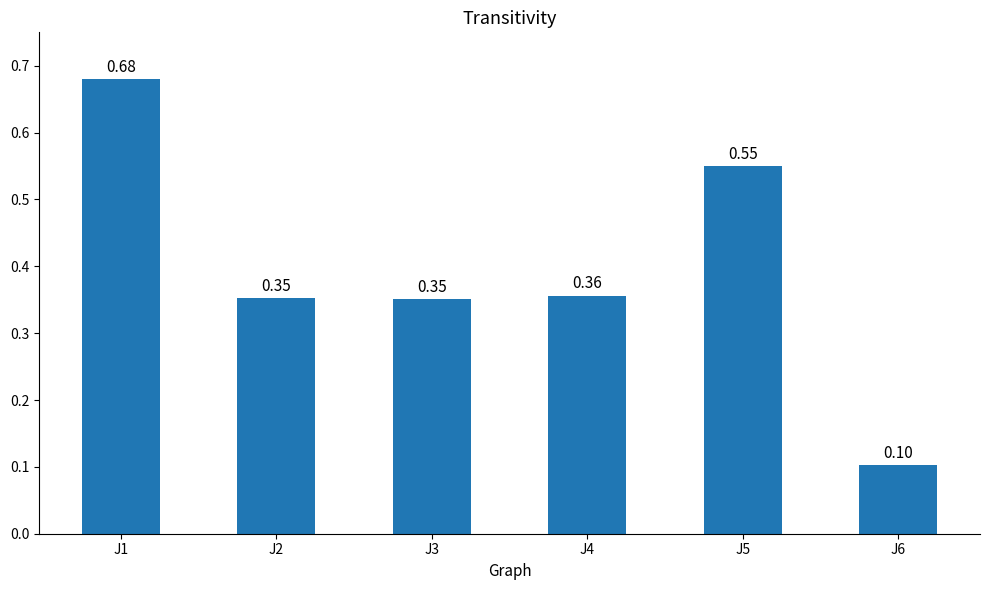

Read the value at J6.

0.1